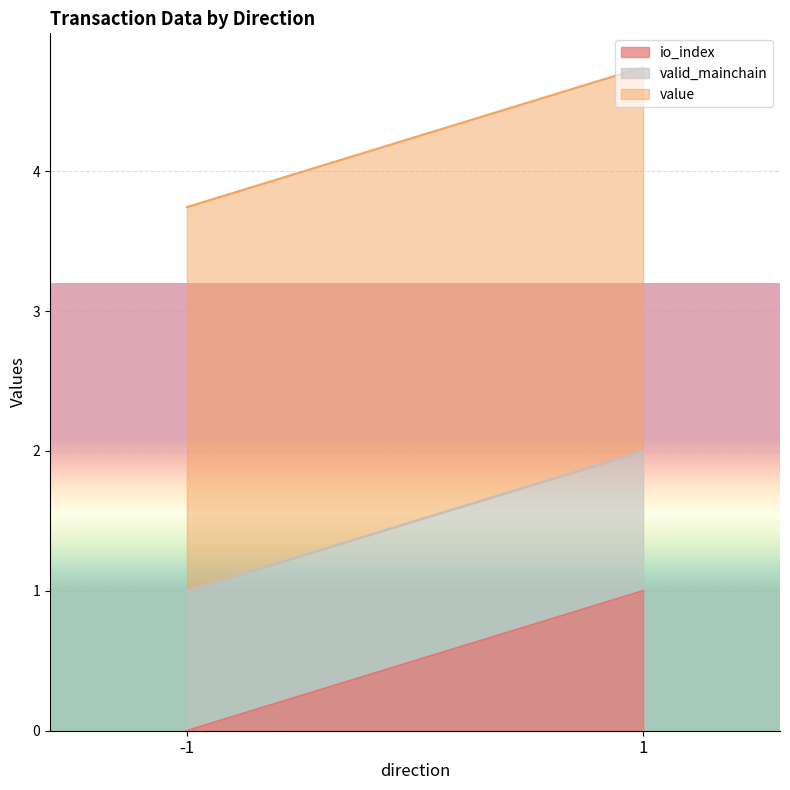

The io_index series shows 0.3 at 1. True or false?

False